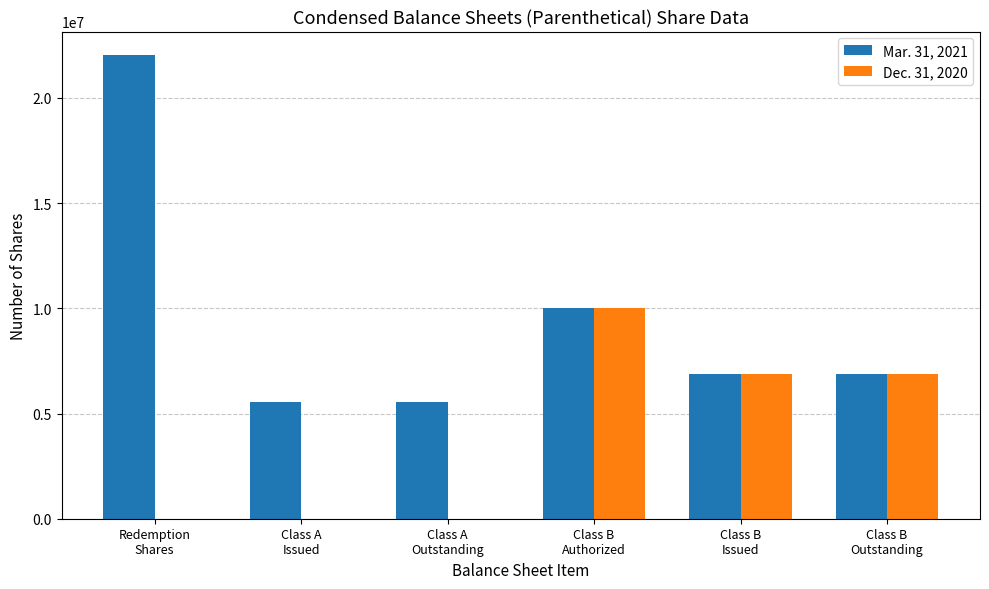

Is it true that Mar. 31, 2021 equals 5544510 at Class A
Issued?

True